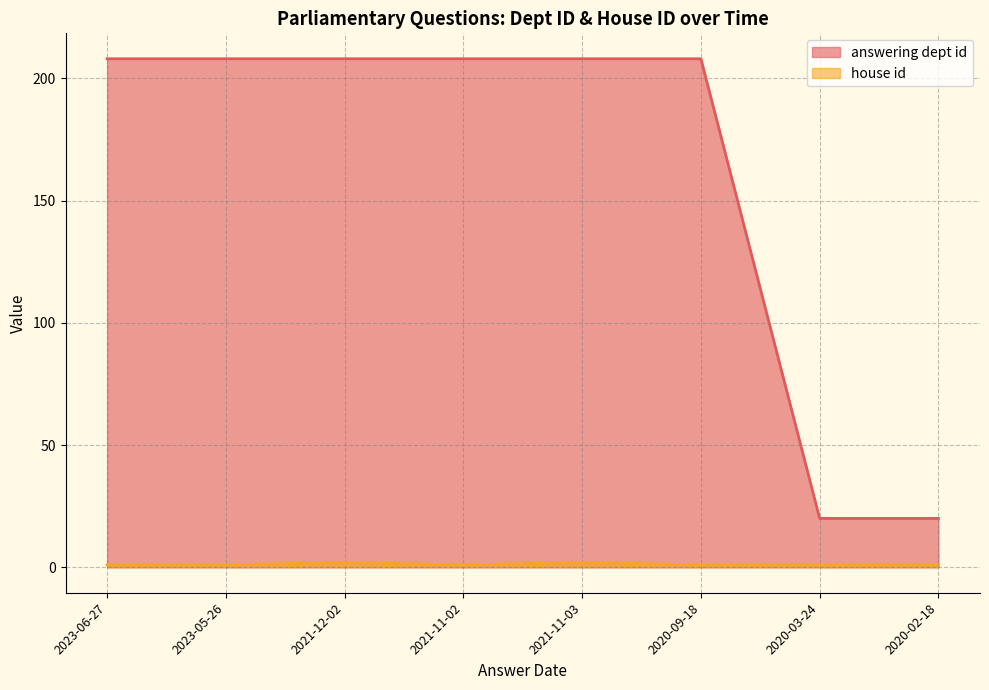

Which series has the widest spread of values?

answering dept id